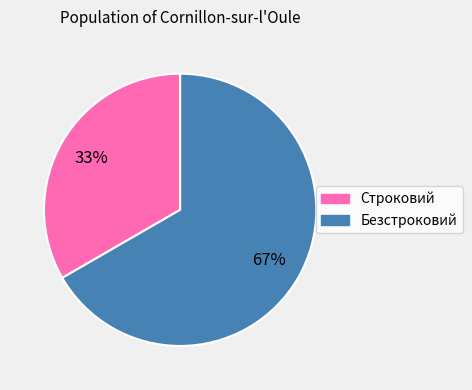

What is the majority slice?

Безстроковий